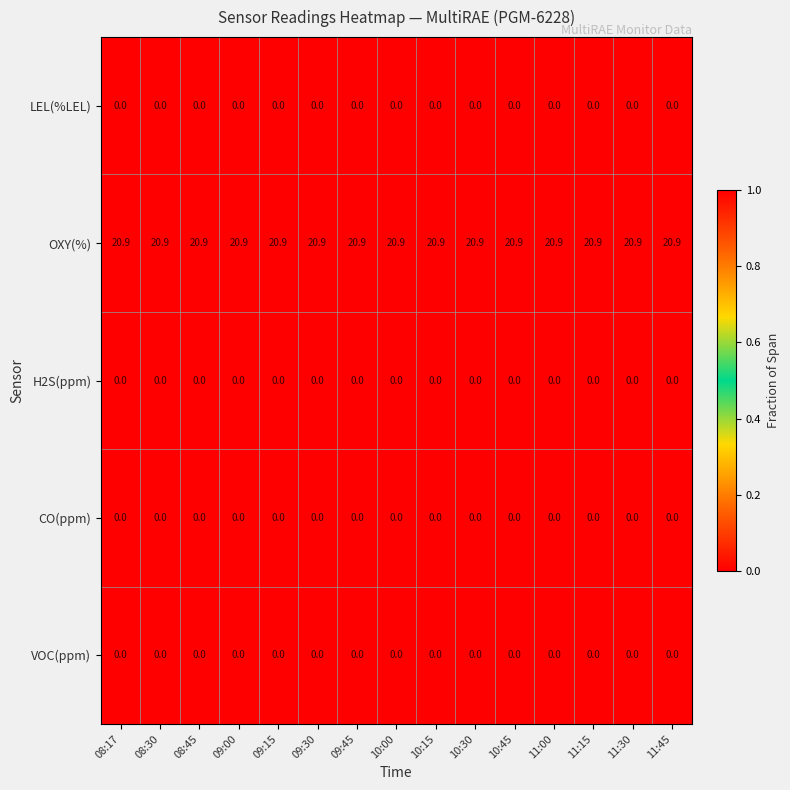

What is the difference between the highest and lowest values at 11:30?

20.9